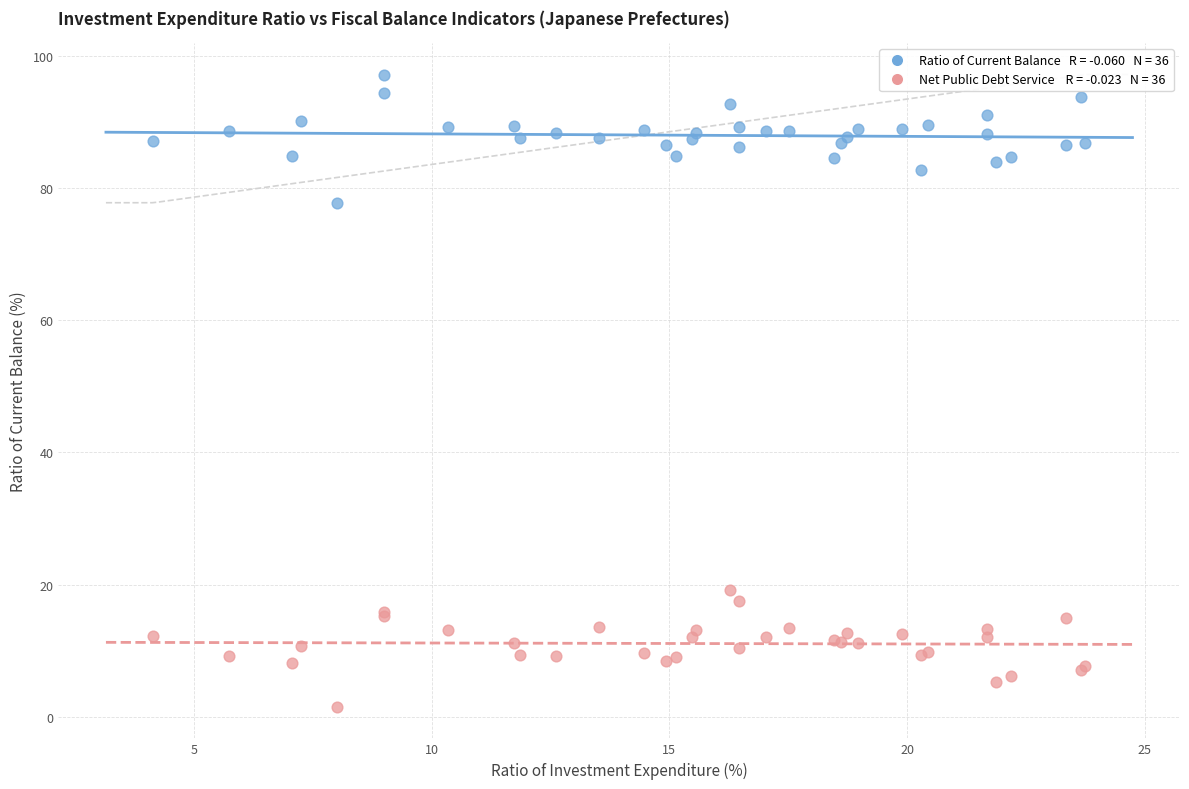

Across all series, what Y value is closest to 49?

77.8